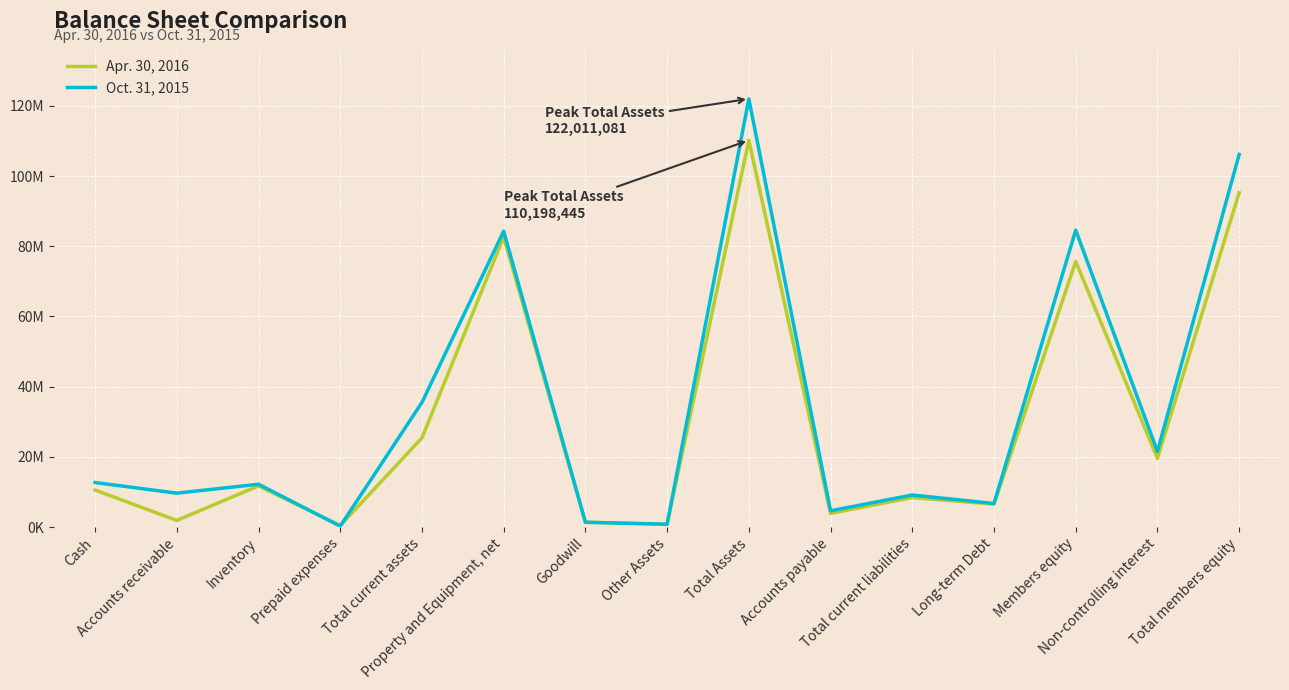

Which series has the widest spread of values?

Oct. 31, 2015